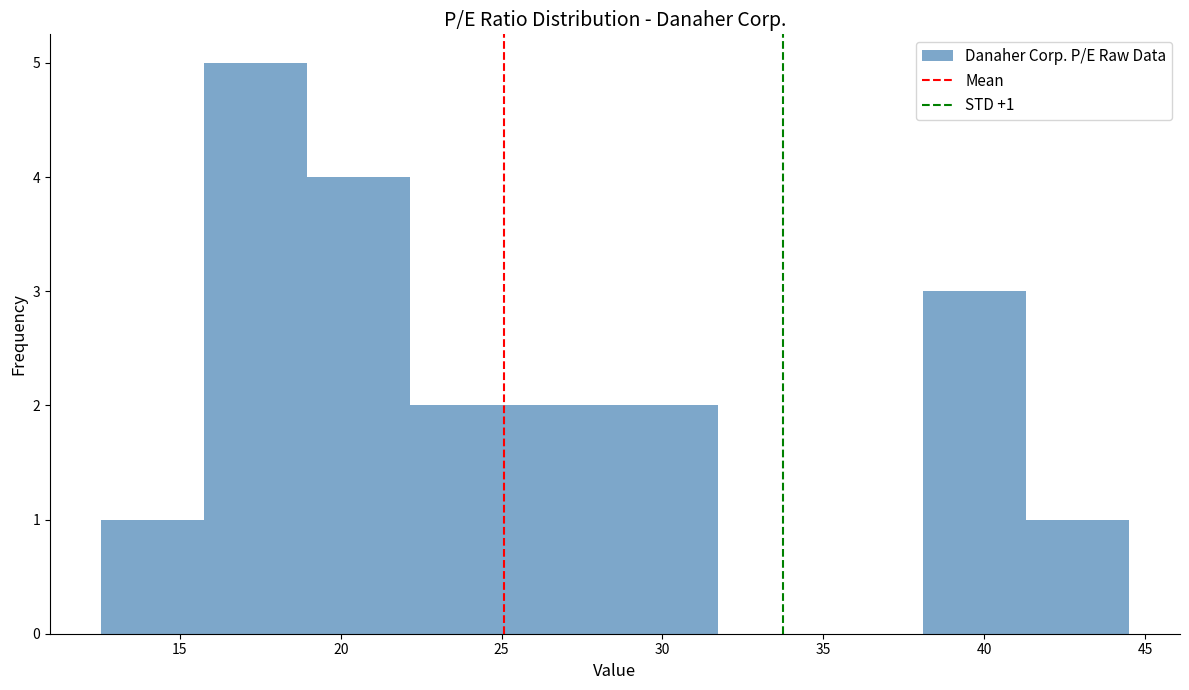

Over which range of the x-axis is the bar tallest?

16.0 to 19.0